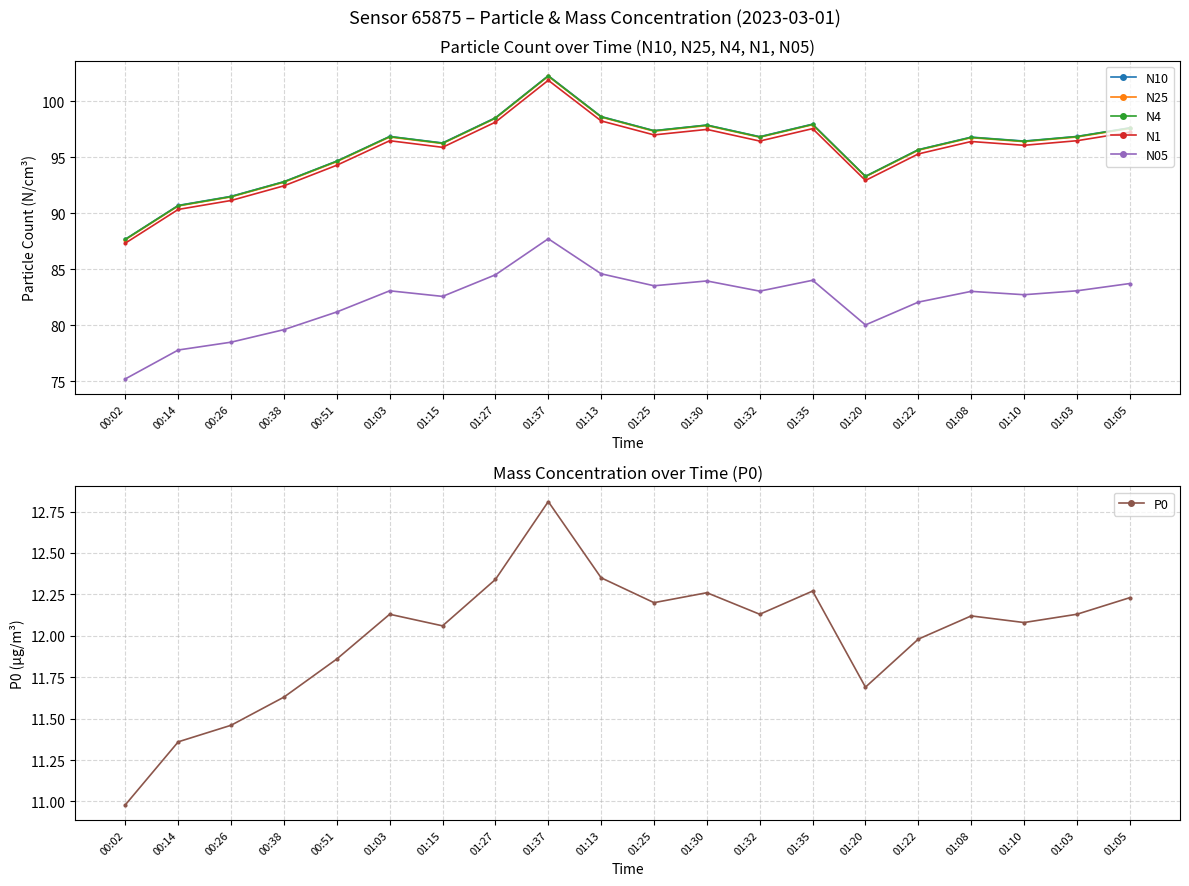

How many values in the P0 series exceed 12?

13